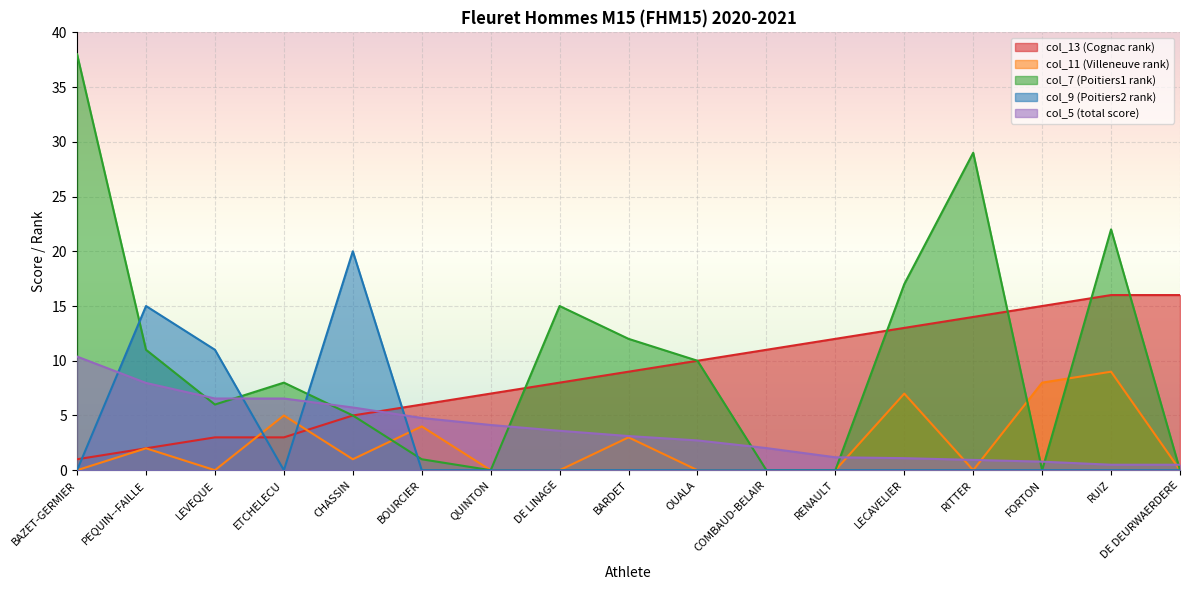

What is the label of the 12th point from the left?

RENAULT